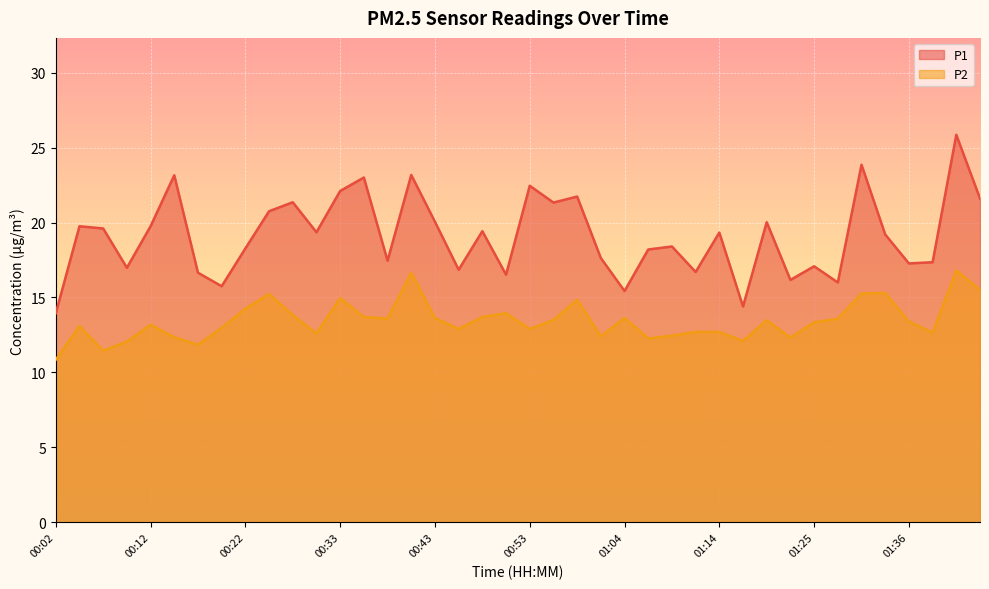

How many lines are shown in the chart?

2